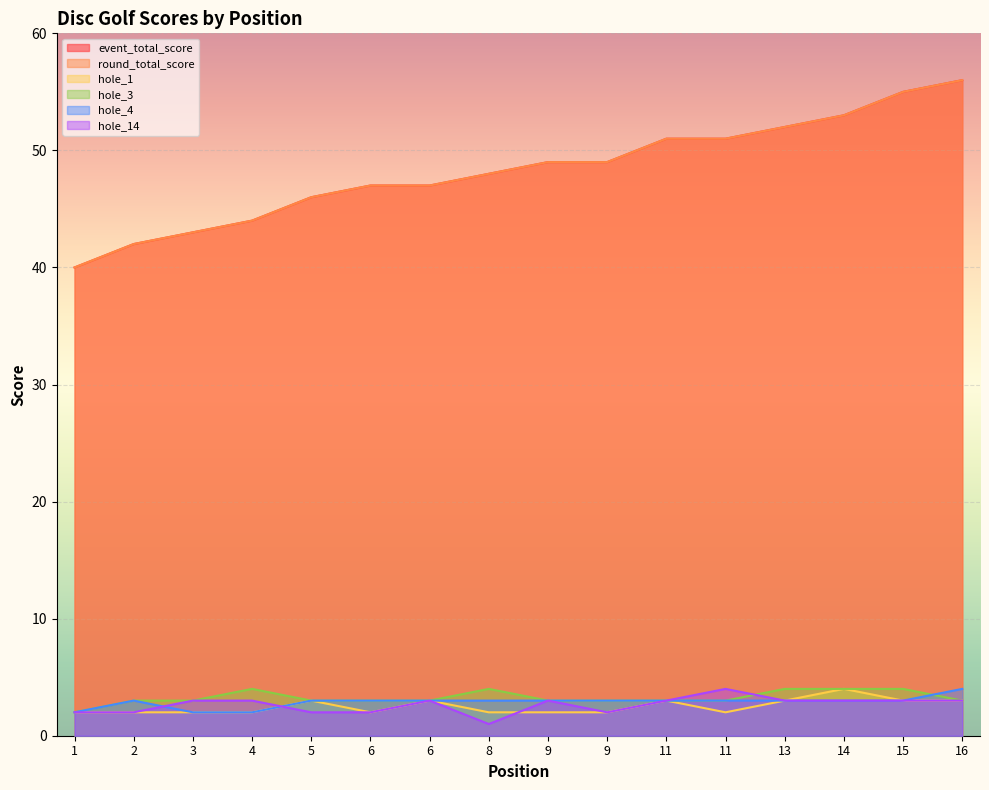

True or false: event_total_score and hole_4 cross at least once.

False